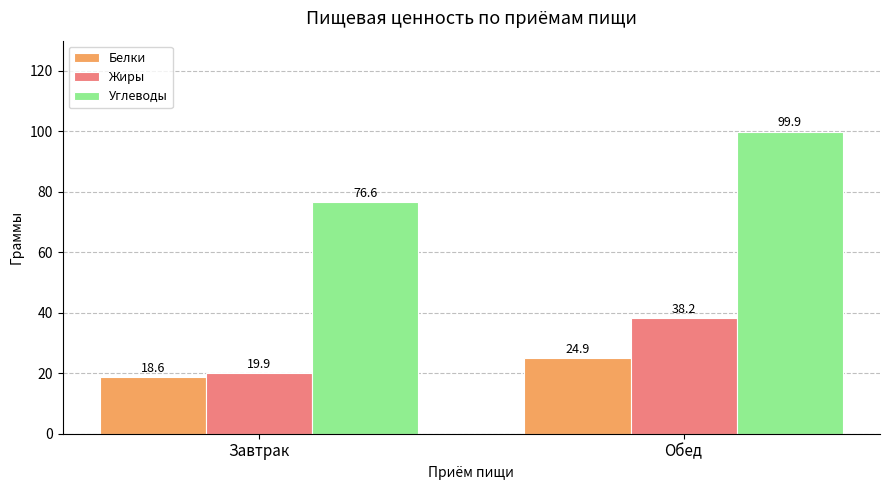

How many data points in Жиры are less than 38?

1